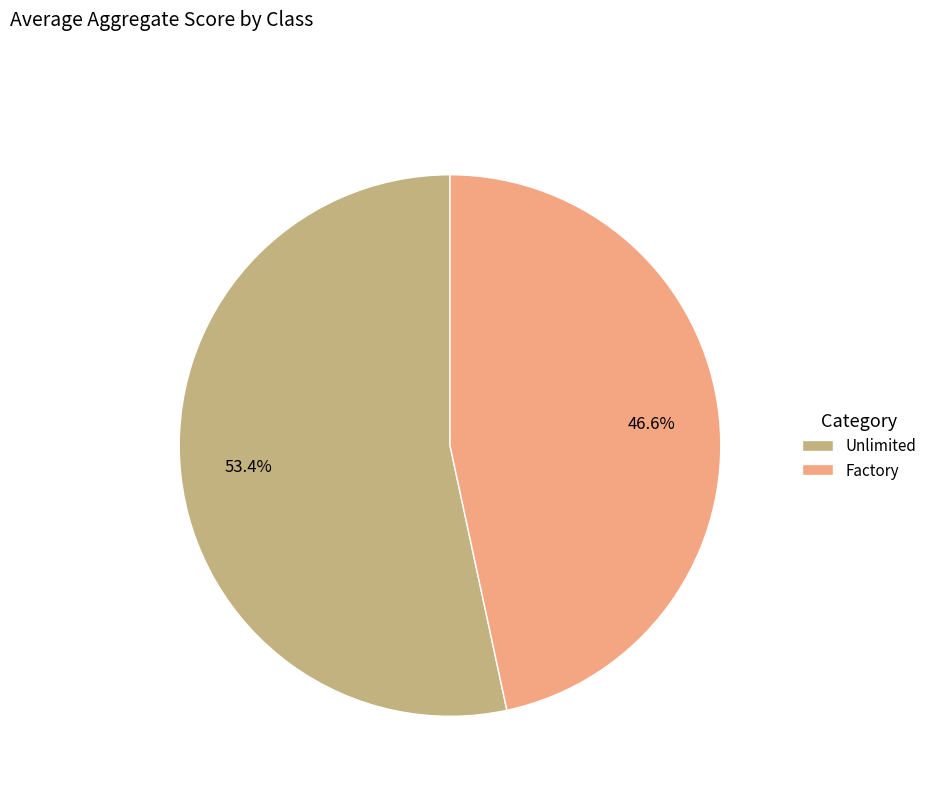

Is Factory the majority of the pie?

No